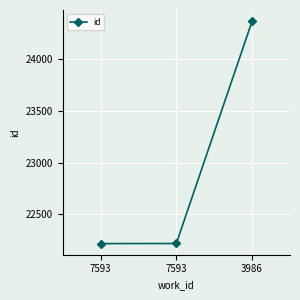

What is the difference between the values at 7593 and 7593?

1